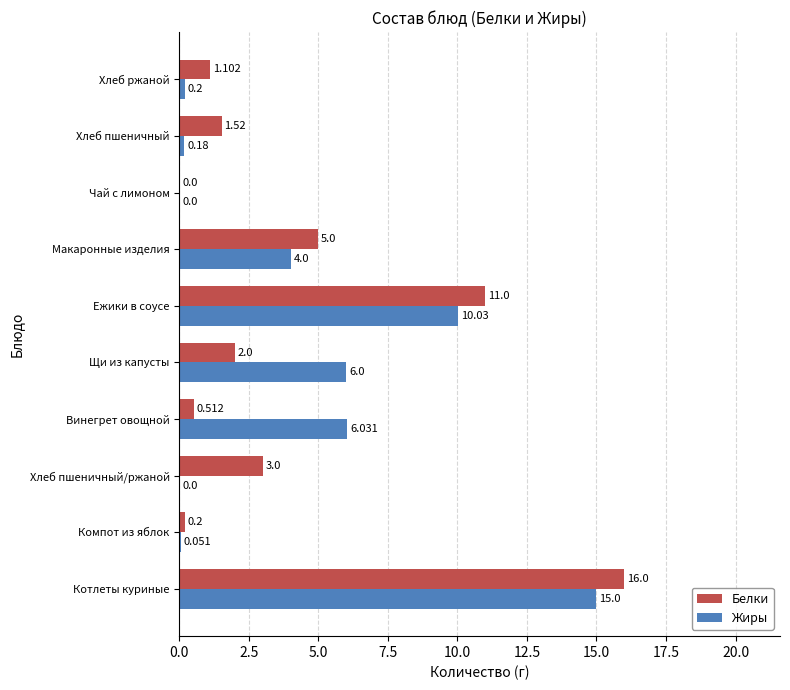

What are all the series names shown in the legend?

Белки, Жиры